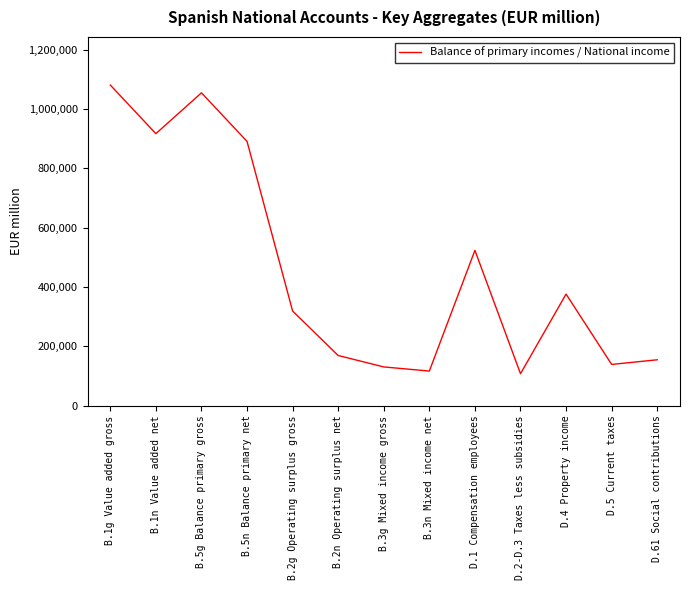

Reading left to right, what are all the values shown in this chart?

1080807	917043	1054673	890909	319217	169412	130953	116994	523778	108081	376486	139350	154994